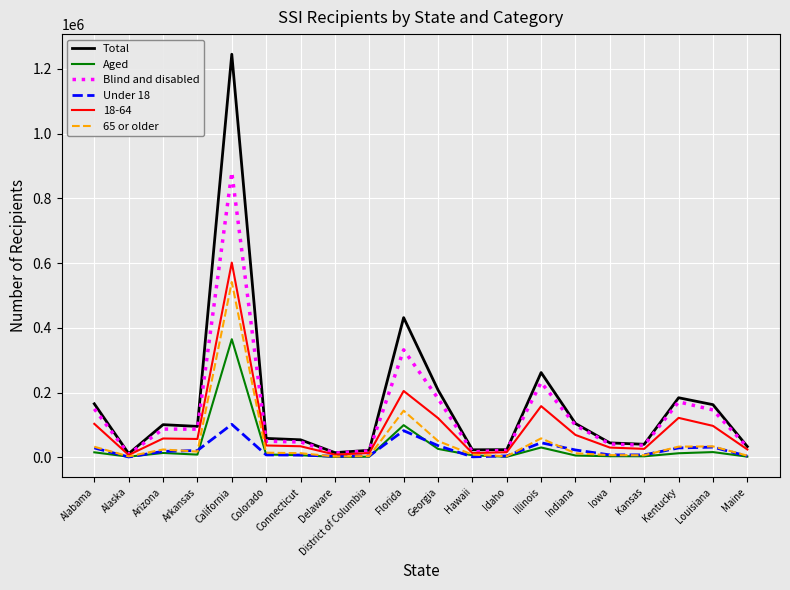

What is the total value across all series at California?

3736086